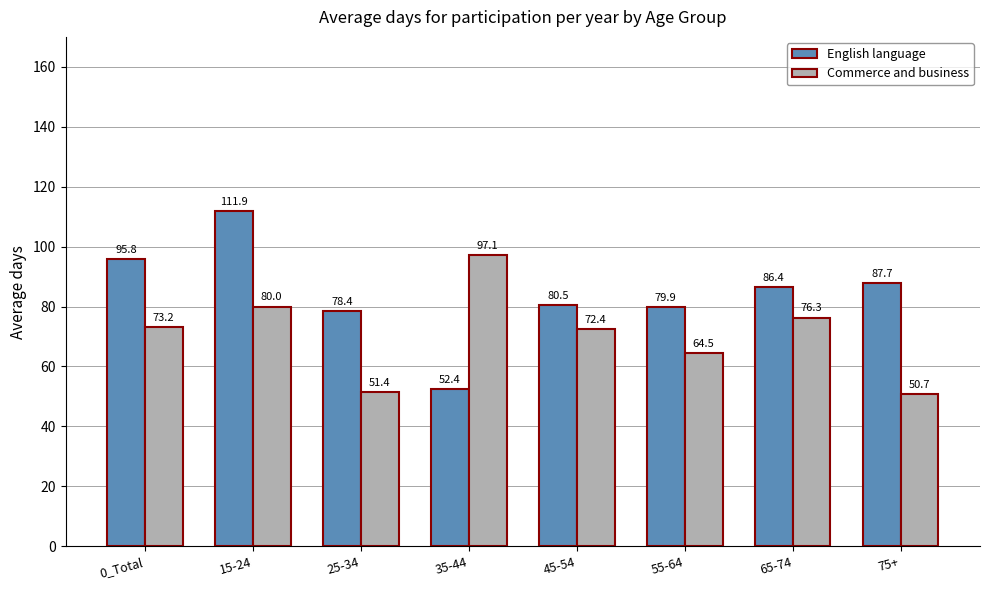

Which series changed the most between 55-64 and 65-74?

Commerce and business